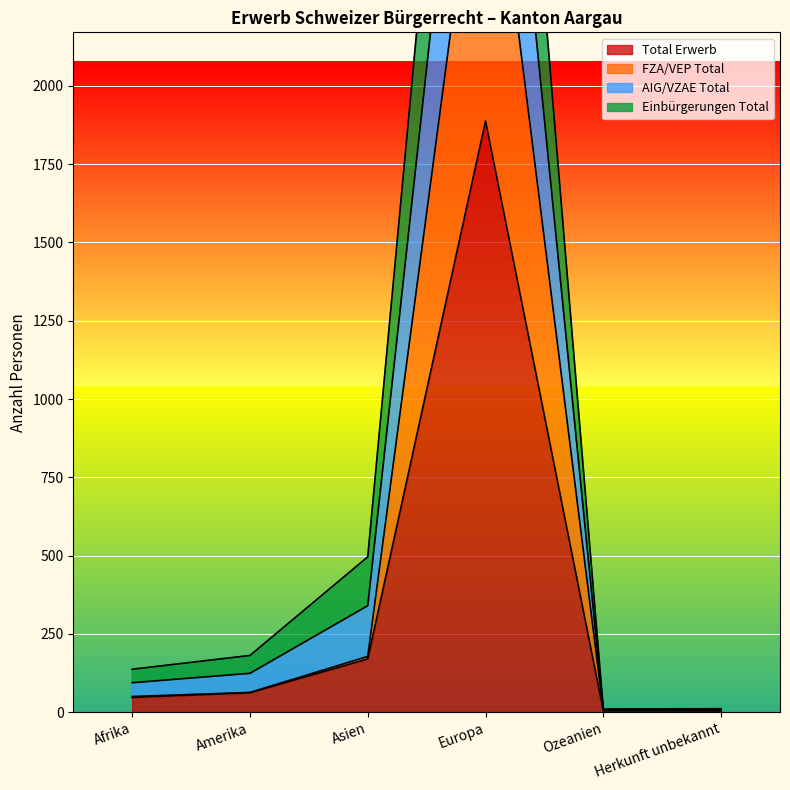

Read the Total Erwerb value at Amerika.

62